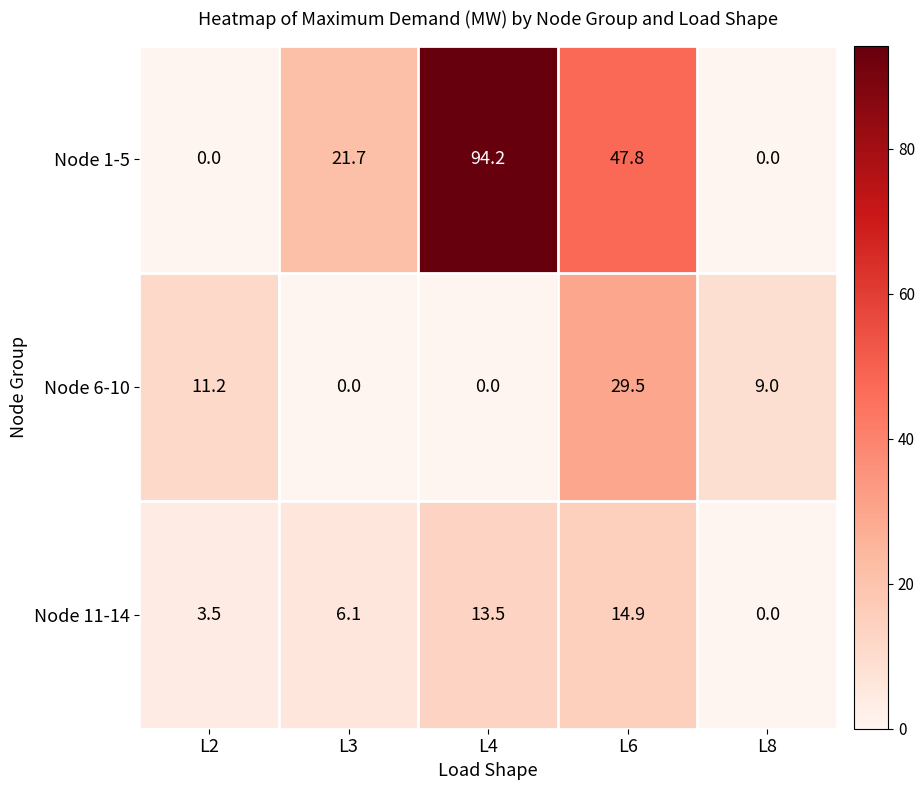

What is the total value across all series at L8?

9.0